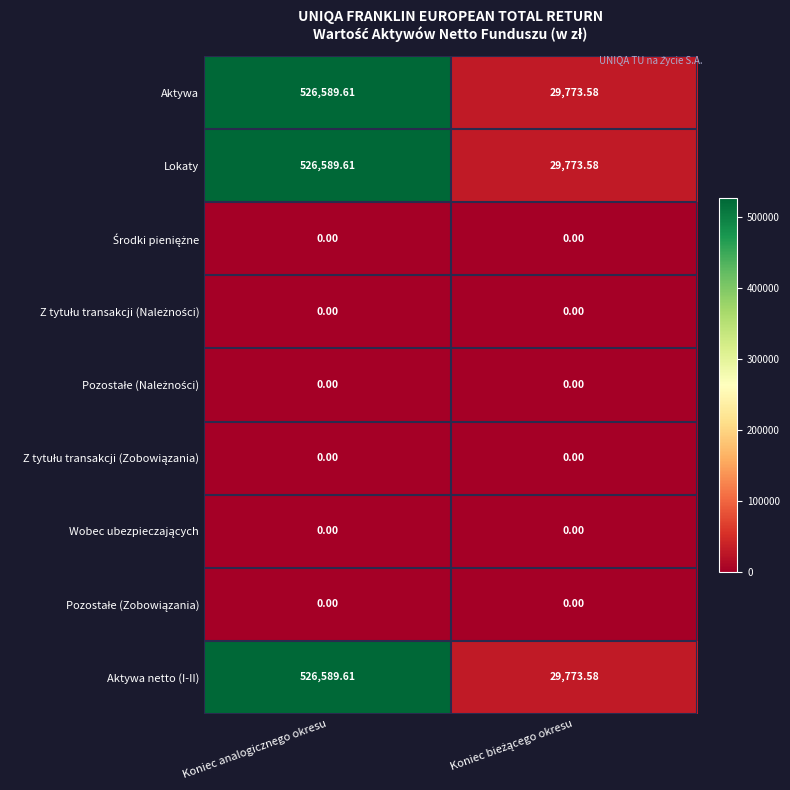

How many categories are shown in the chart?

2